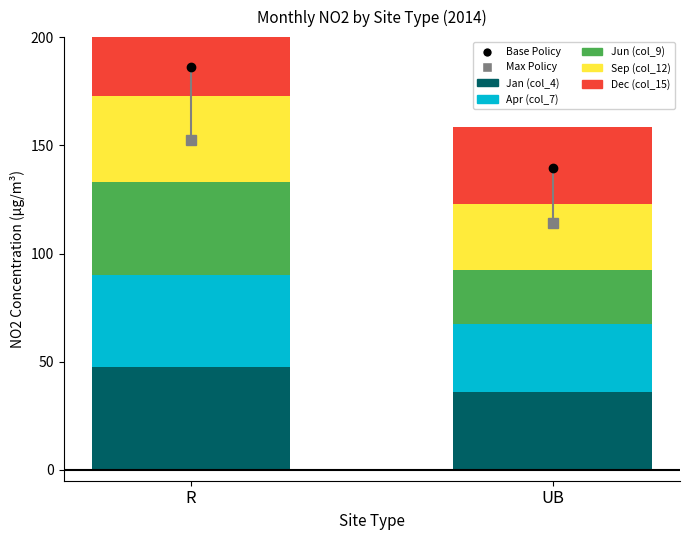

Reading left to right, transcribe all the data shown in this chart.

Jan (col_4): R=47.6	UB=36.1
Apr (col_7): R=42.4	UB=31.3
Jun (col_9): R=43.0	UB=25.0
Sep (col_12): R=39.7	UB=30.4
Dec (col_15): R=38.9	UB=35.8